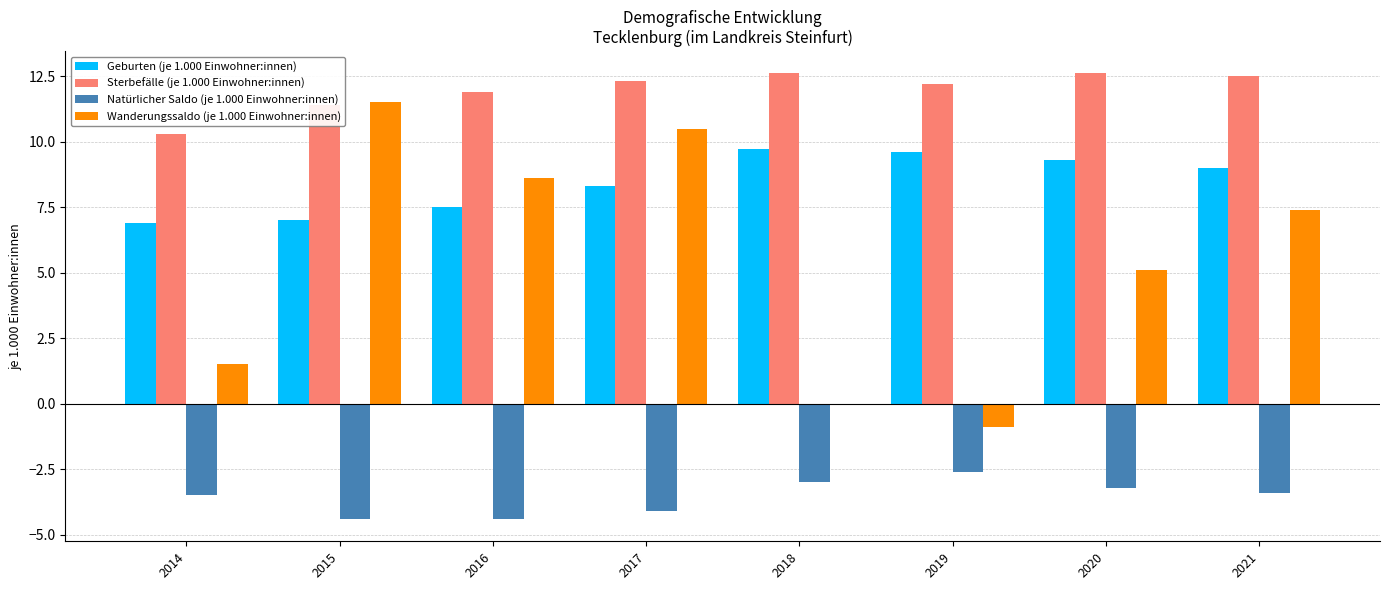

Is it true that Sterbefälle (je 1.000 Einwohner:innen) equals 18.1 at 2020?

False